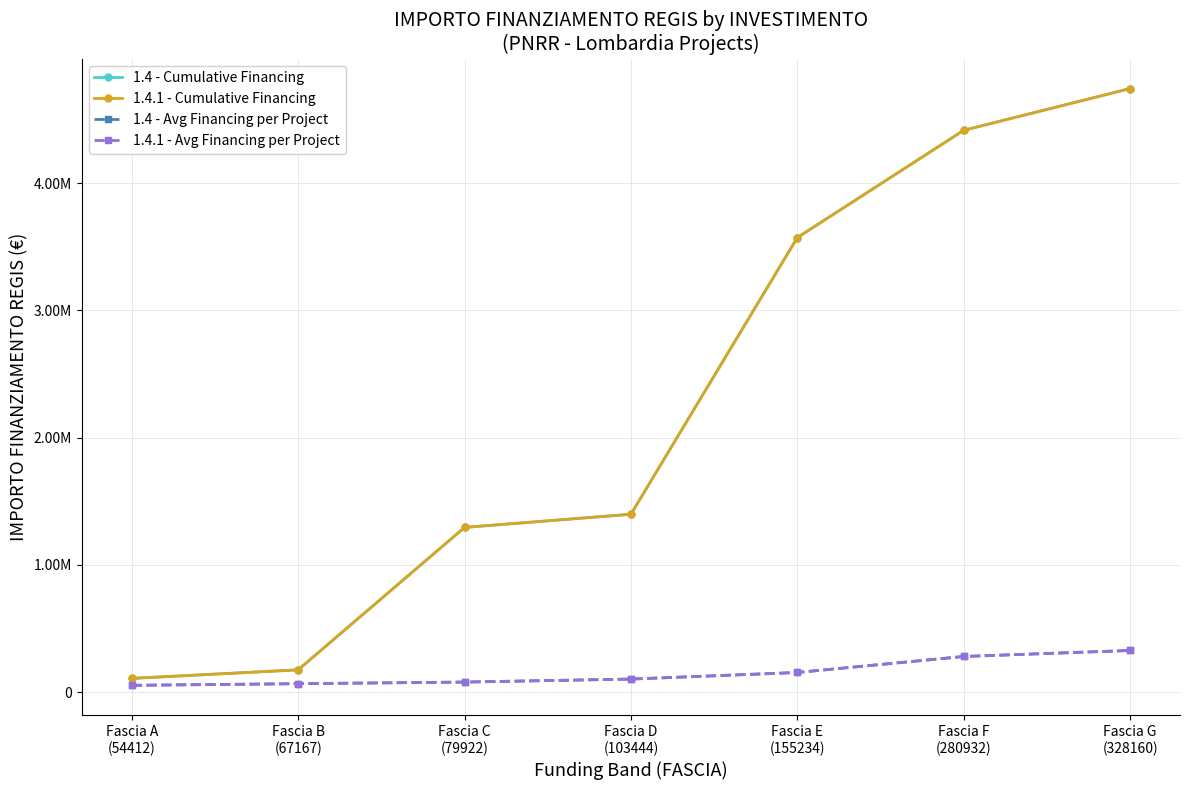

Does the chart have visible grid lines?

Yes